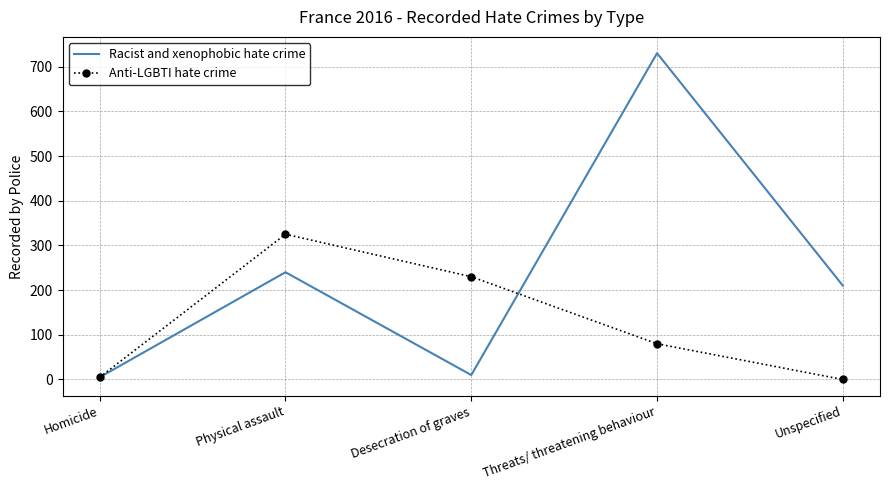

At Desecration of graves, list the series in order from largest to smallest.

Anti-LGBTI hate crime, Racist and xenophobic hate crime